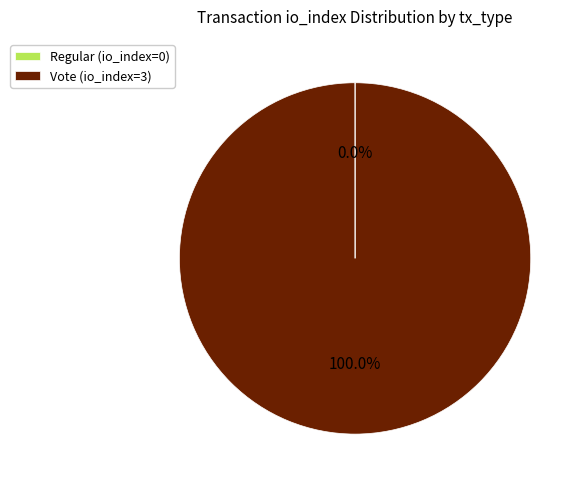

Does Vote (io_index=3) represent more than half of the total?

Yes